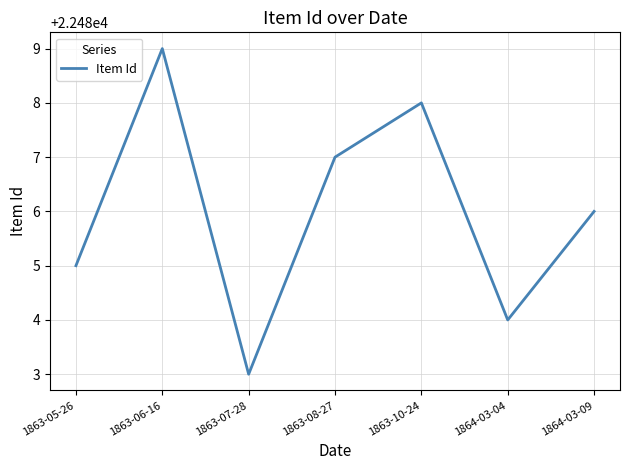

What position from the right is 1863-10-24?

3